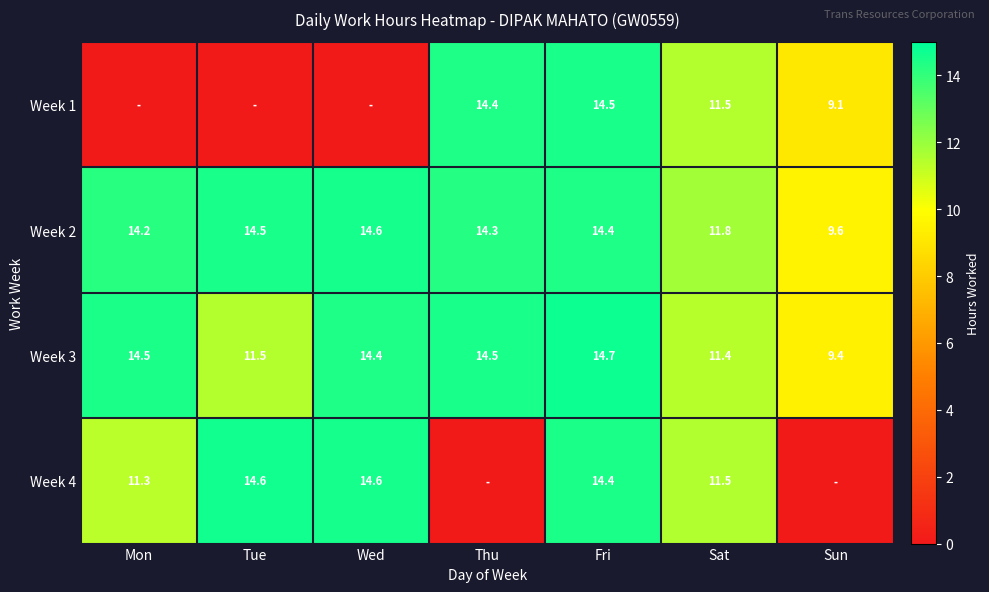

What is the maximum value shown in the chart?

14.7